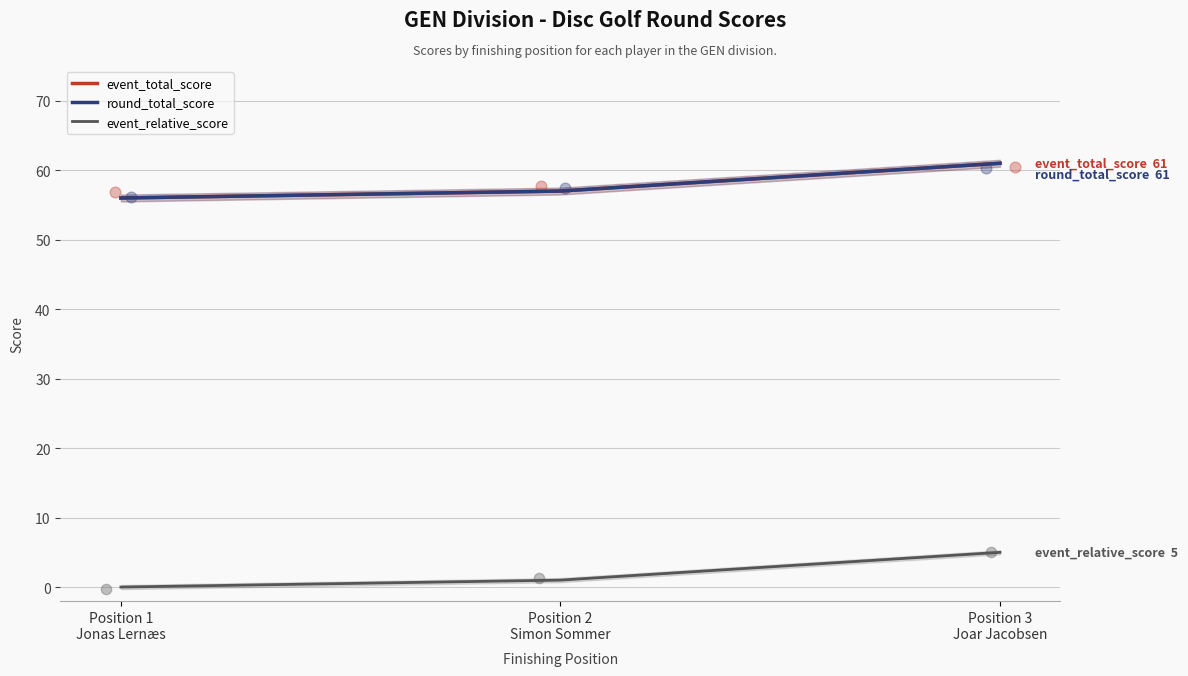

At how many categories does at least one series exceed 40?

3